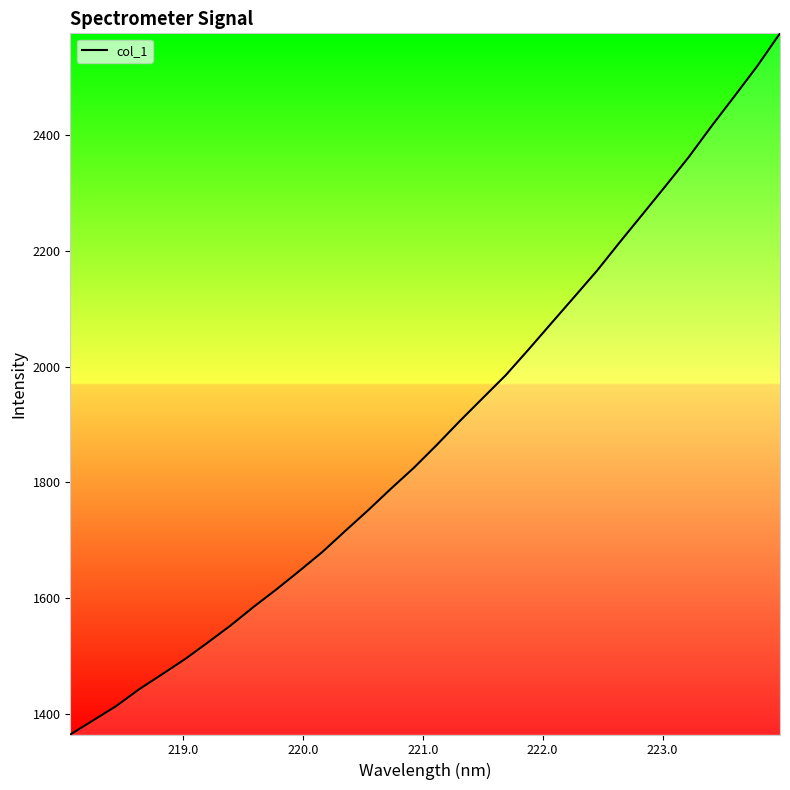

What is the difference between the maximum and minimum values?

1211.0